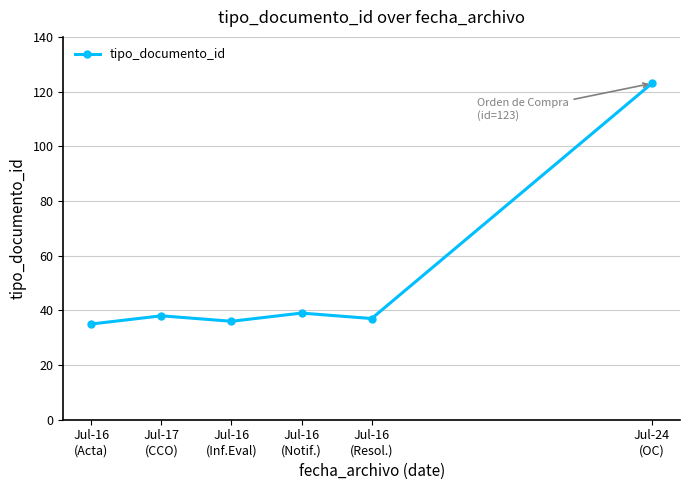

Reading right to left, transcribe all the data shown in this chart.

123	37	39	36	38	35